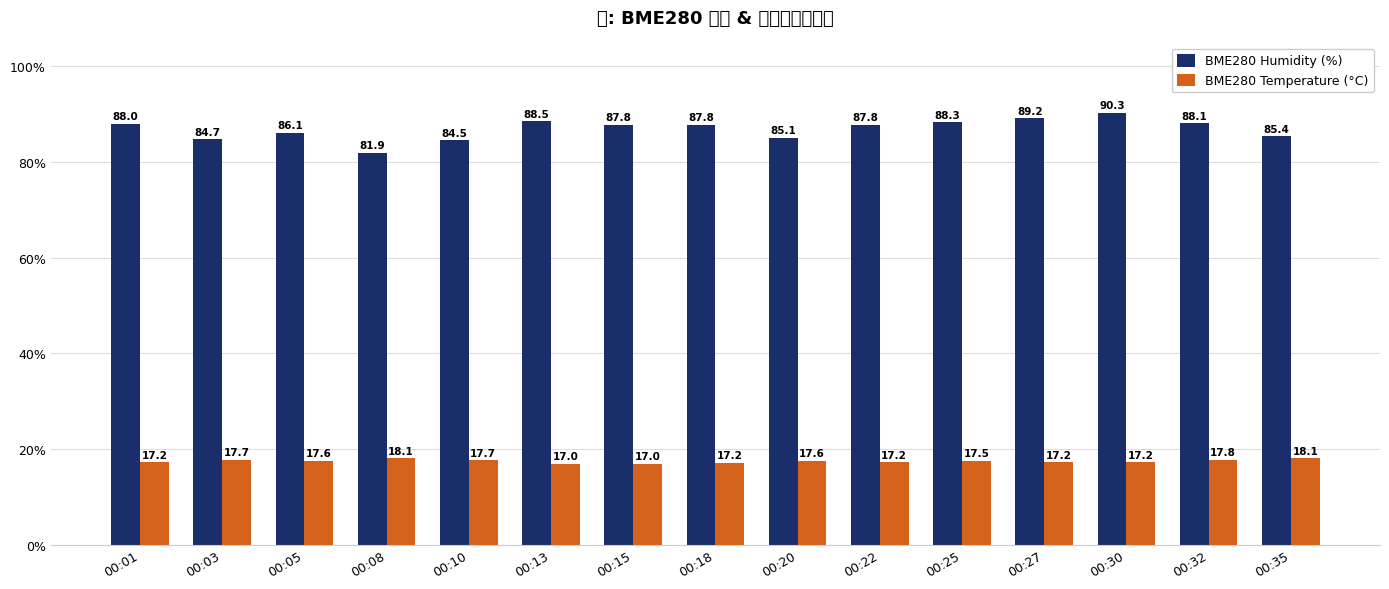

Which series has the widest spread of values?

BME280 Humidity (%)